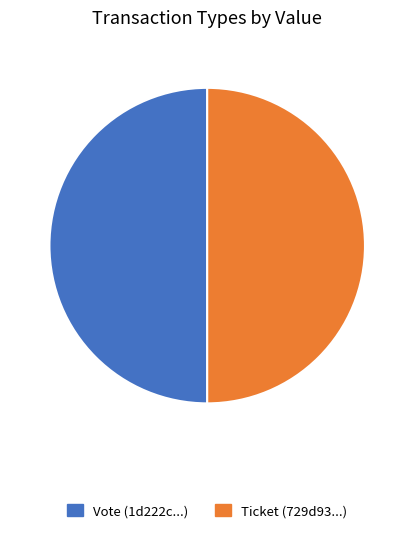

Is it true that Ticket (729d93...) is 40% of the pie?

False